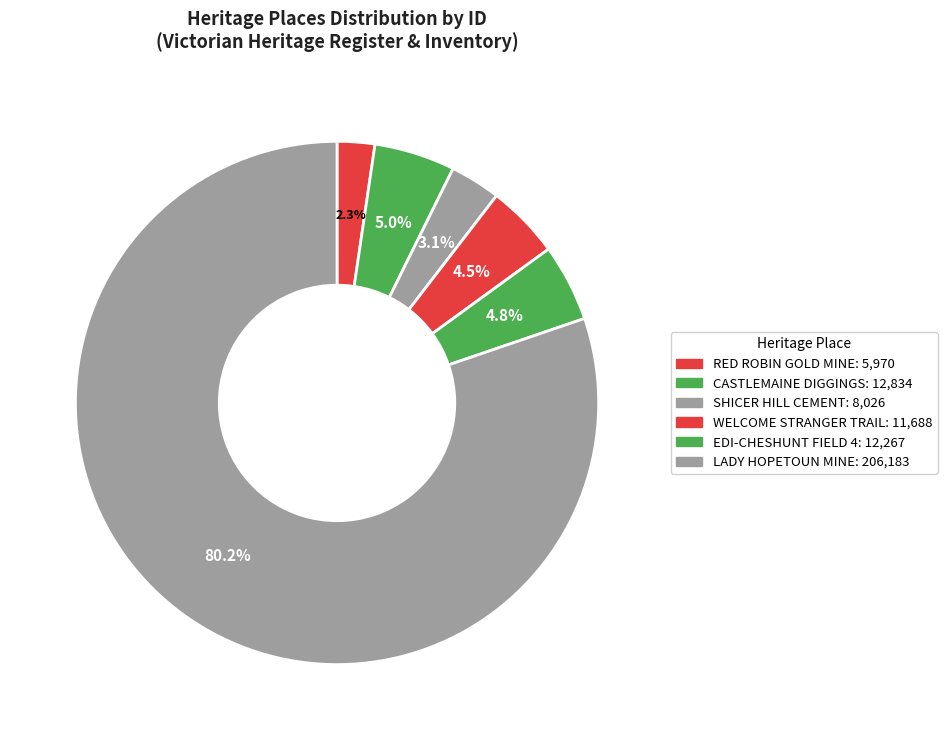

Which slice is the largest?

LADY HOPETOUN MINE